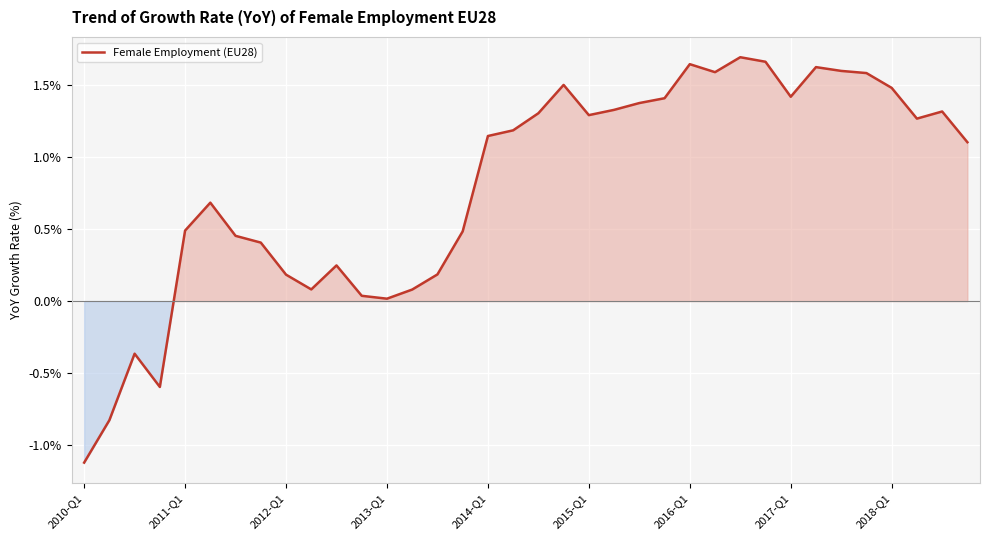

What is the difference between the maximum and minimum values?

2.8